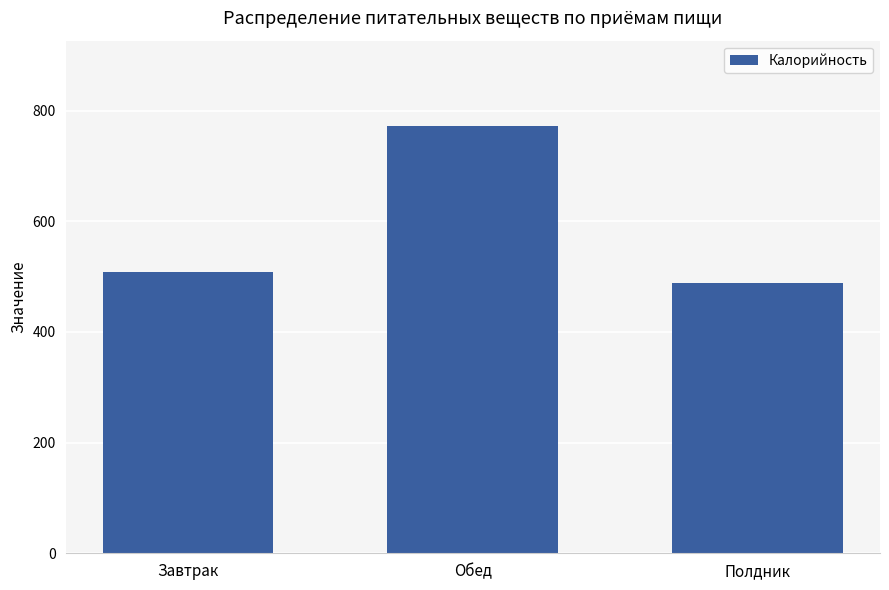

What is the label of the 1st bar from the left?

Завтрак